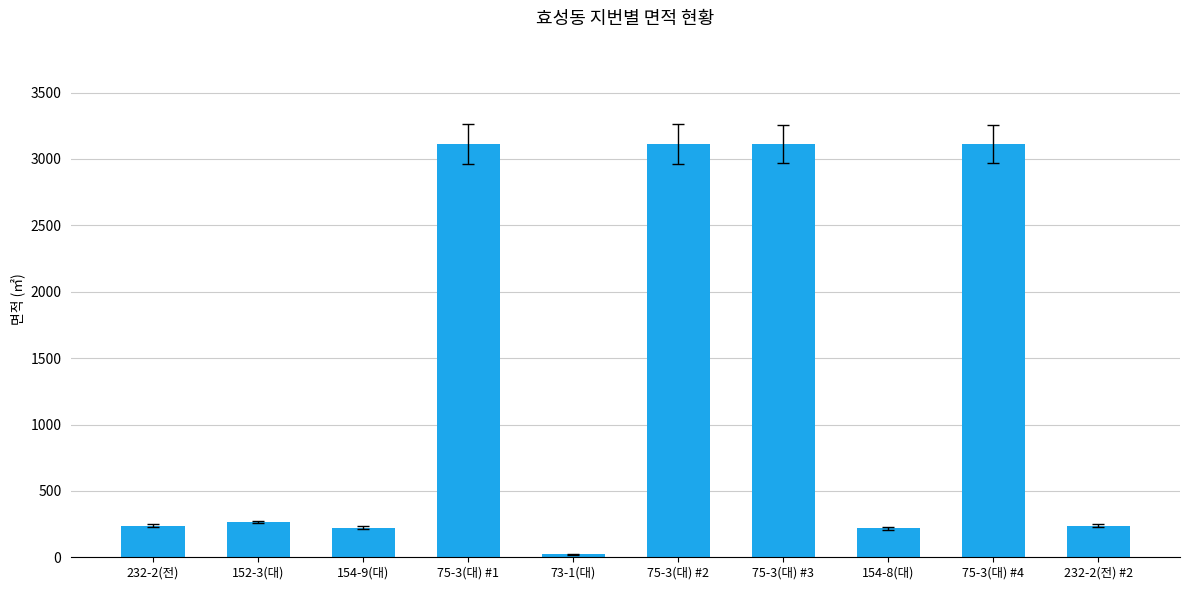

Which category has the lowest value across all series?

73-1(대)